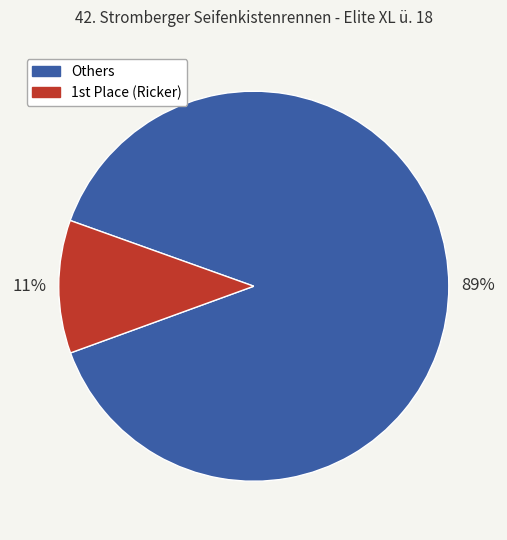

Does any single category account for the majority?

Yes